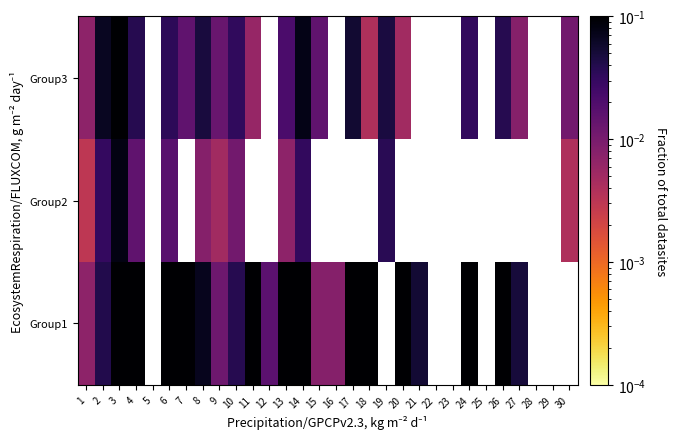

At how many categories does at least one series exceed 0?

24